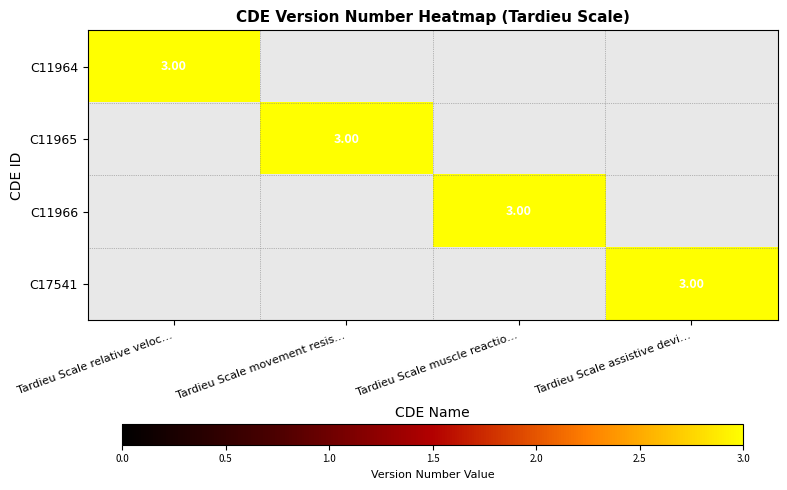

Reading left to right, list all the values displayed in this chart.

C11964: 3	0	0	0
C11965: 0	3	0	0
C11966: 0	0	3	0
C17541: 0	0	0	3